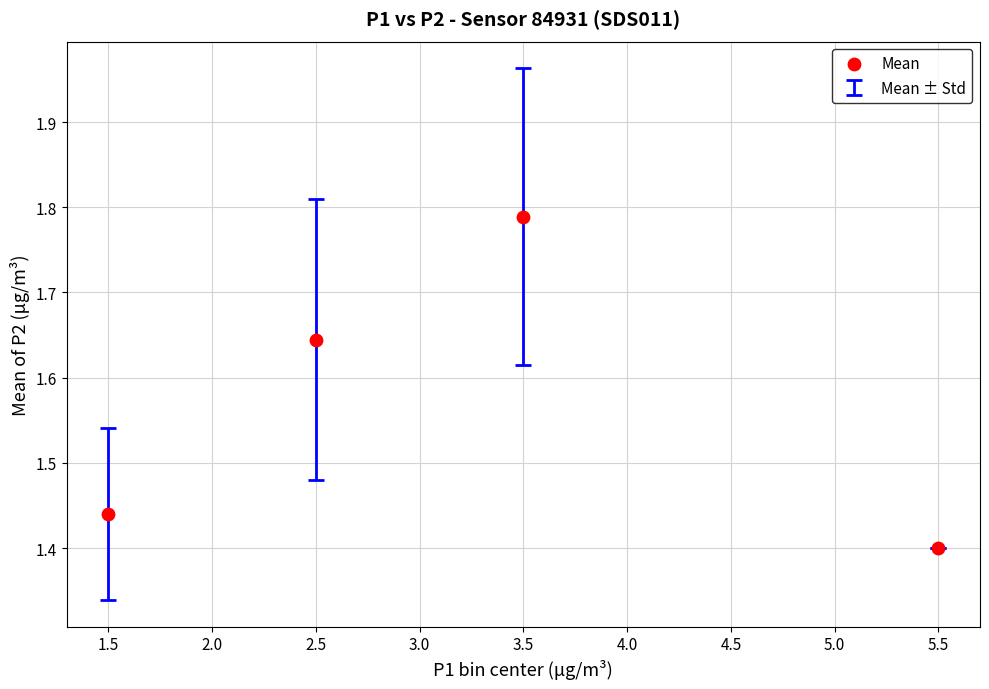

What is the range of X values (max minus min)?

4.0